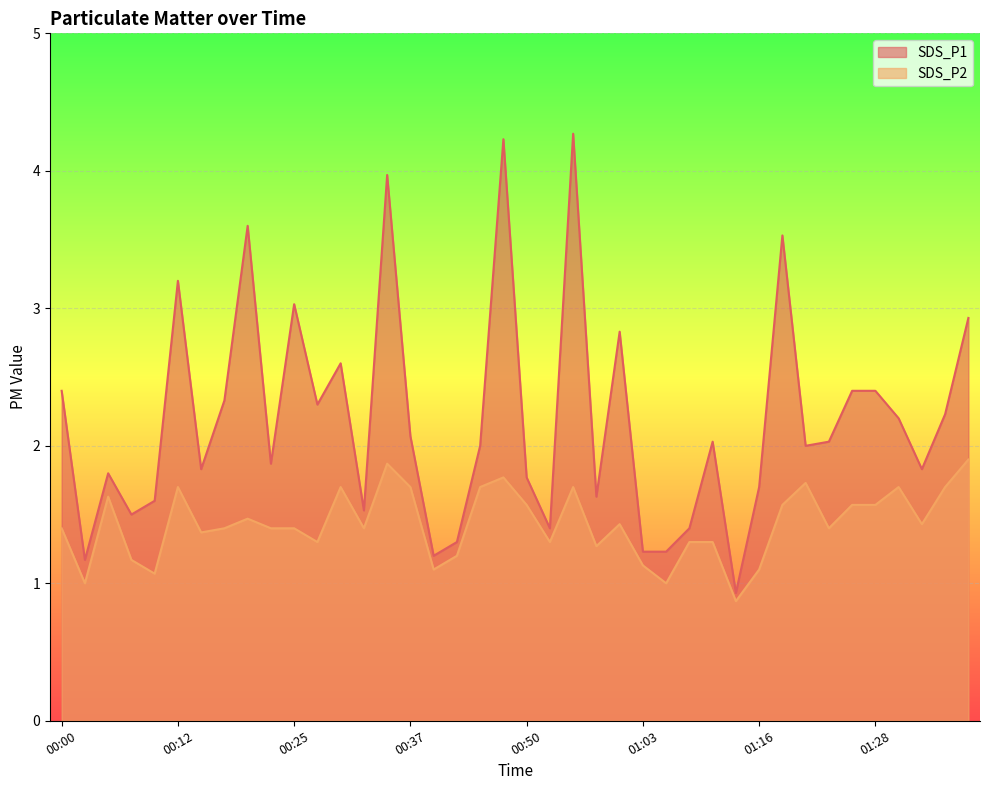

What is the sum of the SDS_P2 values at 00:07 and 01:26?

2.7